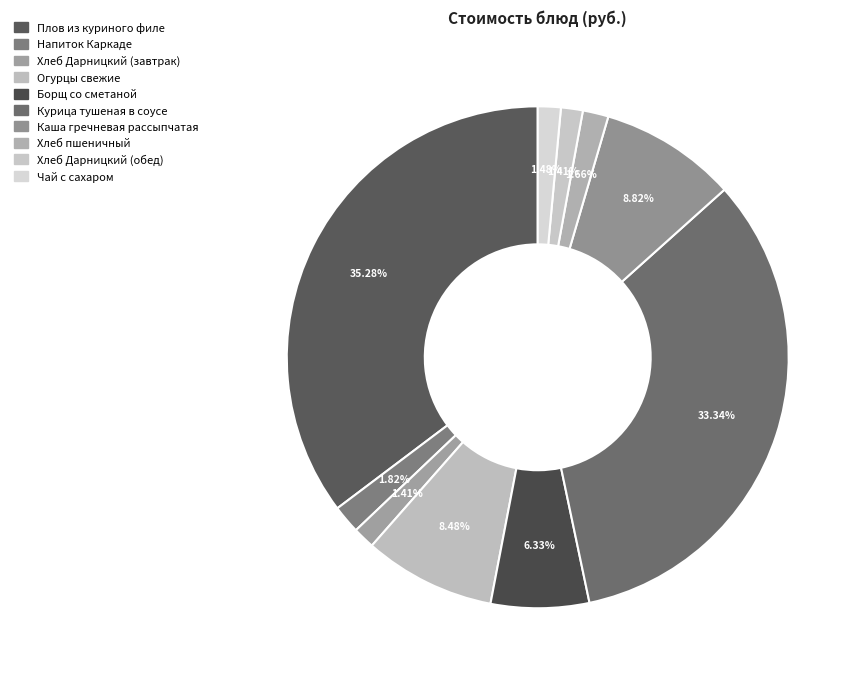

To the nearest percent, what is the difference between the Напиток Каркаде and Плов из куриного филе slice percentages?

33%